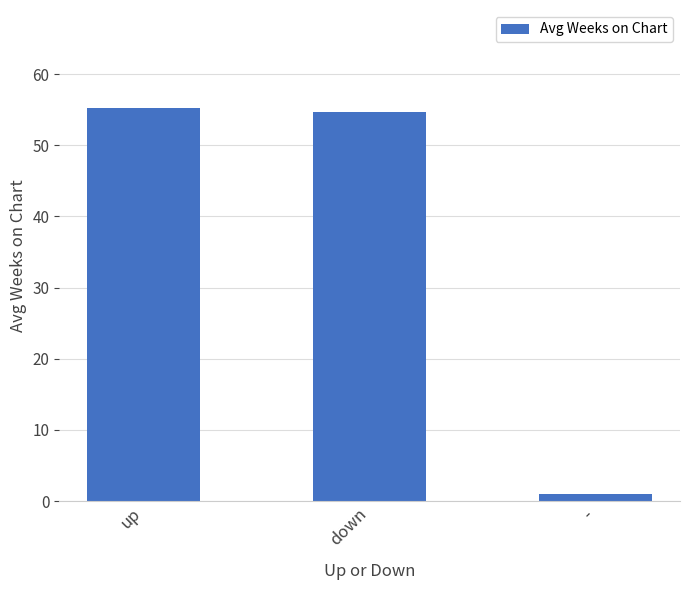

The value at up is 55.2. True or false?

True